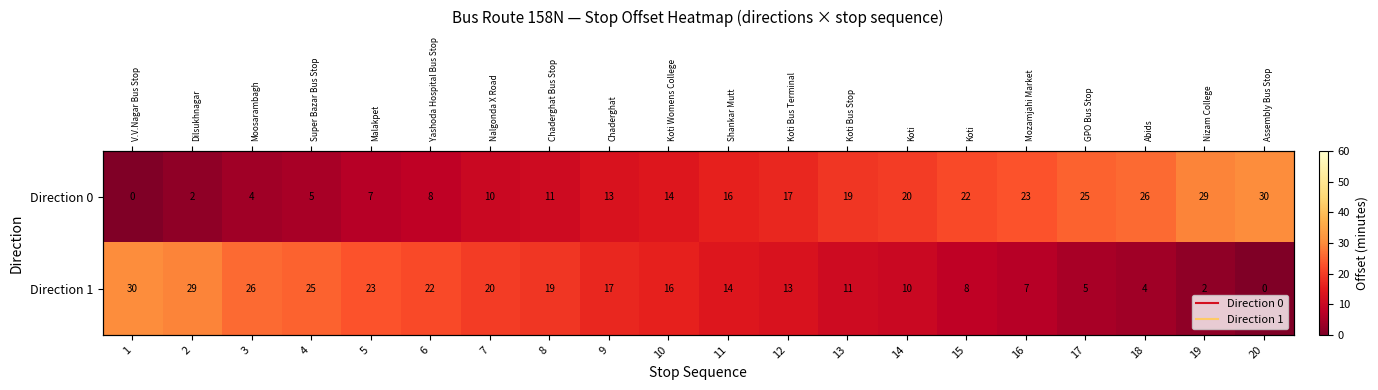

Which series has the largest range (max minus min)?

Direction 0